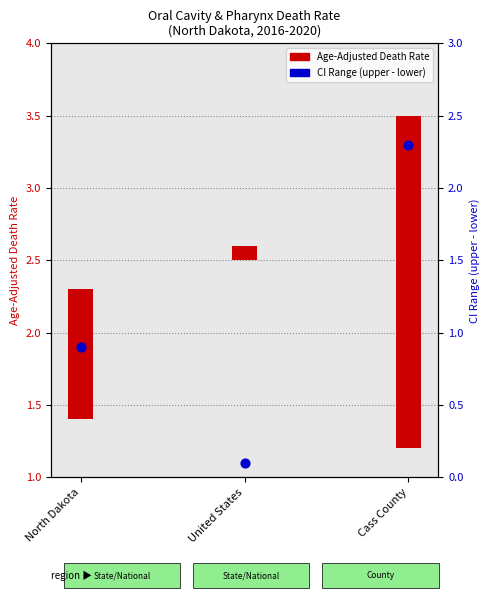

What is the change in value from North Dakota to Cass County?

+1.4